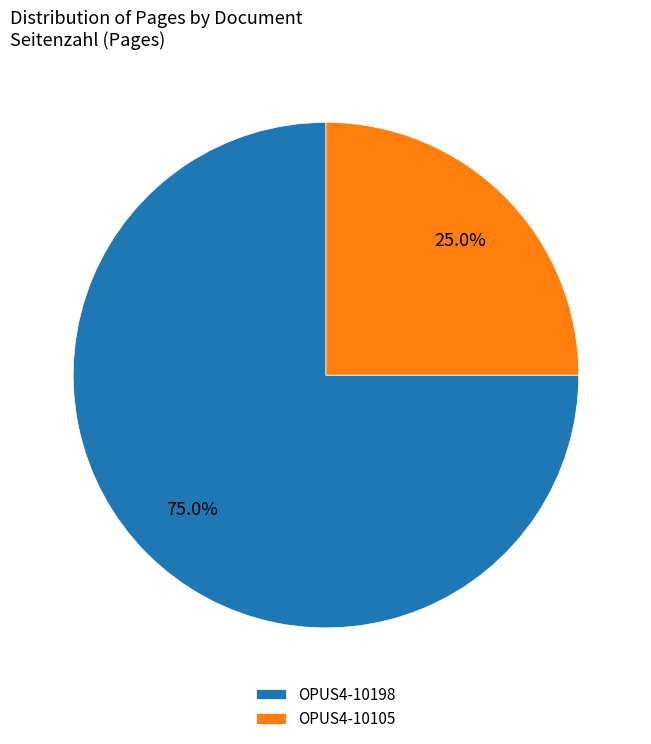

To the nearest percent, what percentage of the pie is OPUS4-10105?

25%